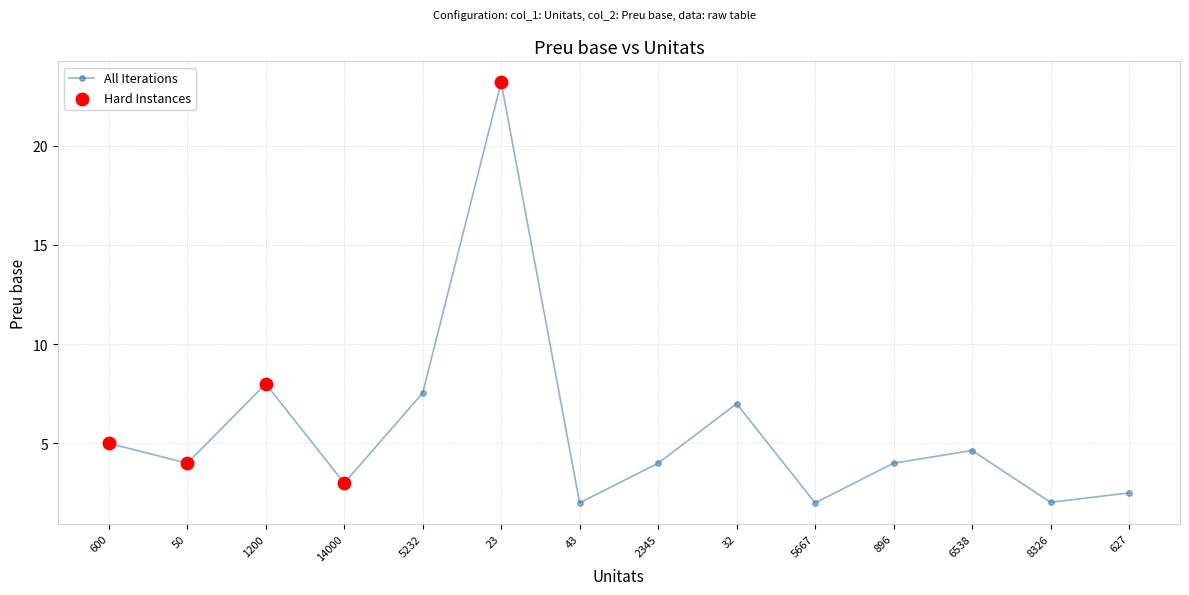

Which has a higher value, 2345 or 32?

32